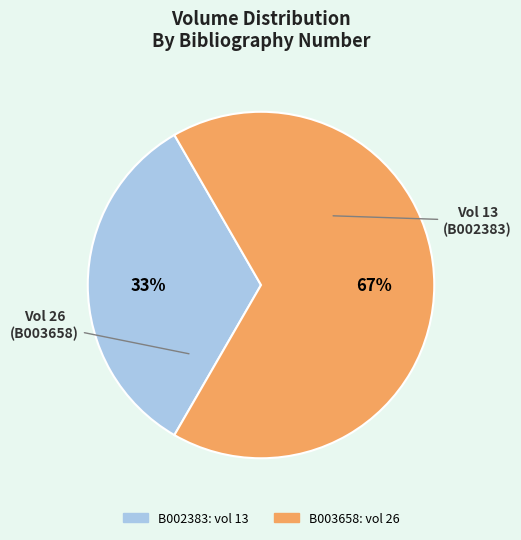

How many segments does this pie chart have?

2